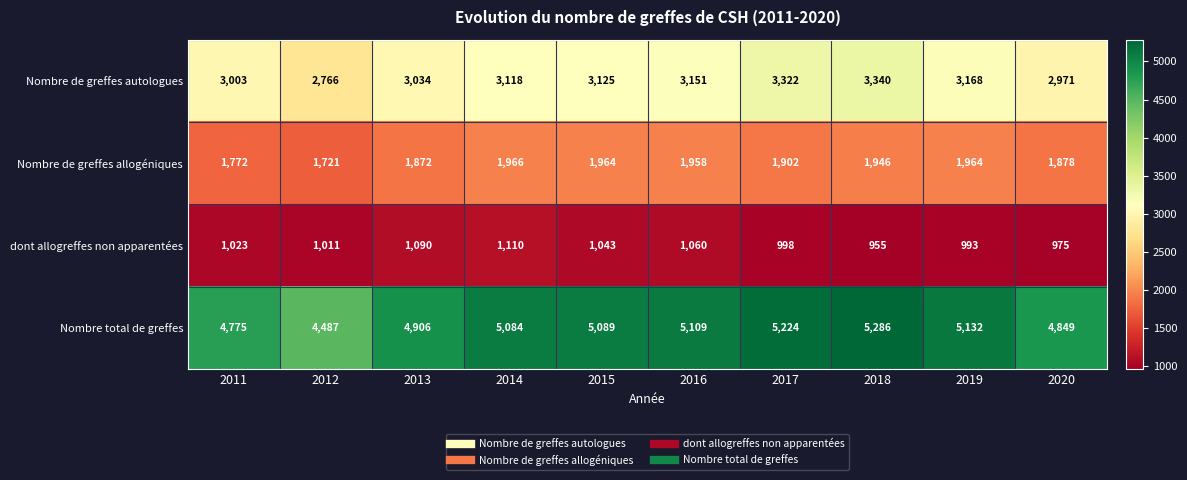

At which label does Nombre de greffes autologues reach its peak?

2018